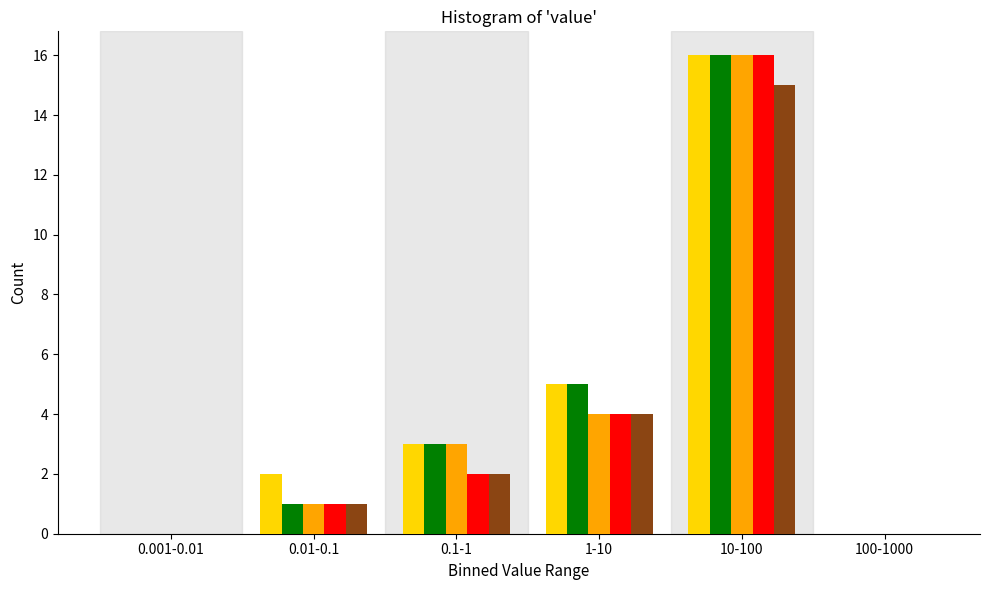

What is the total value across all series at 10-100?

79